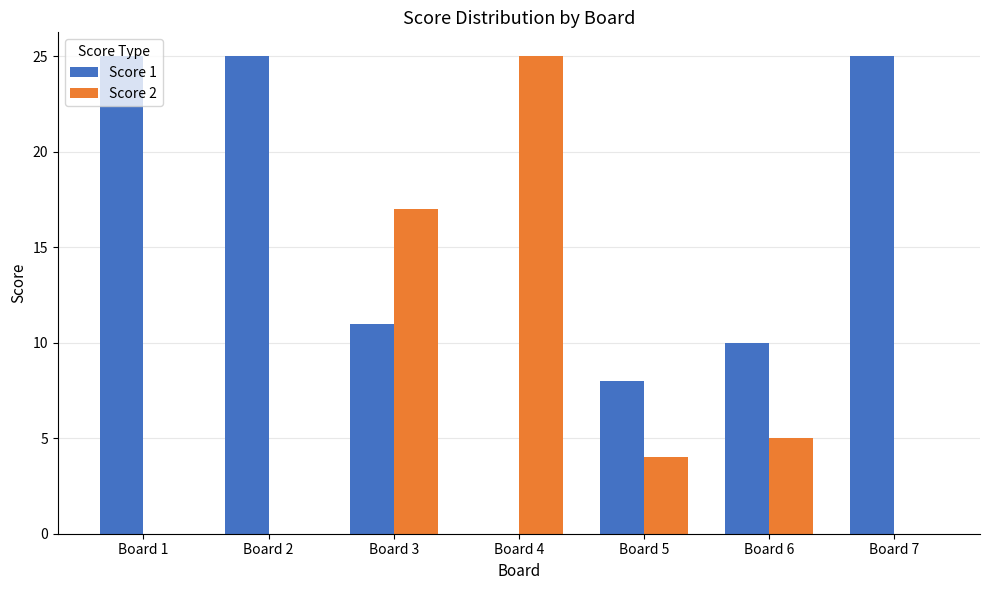

What is the sum of all Score 2 values?

51